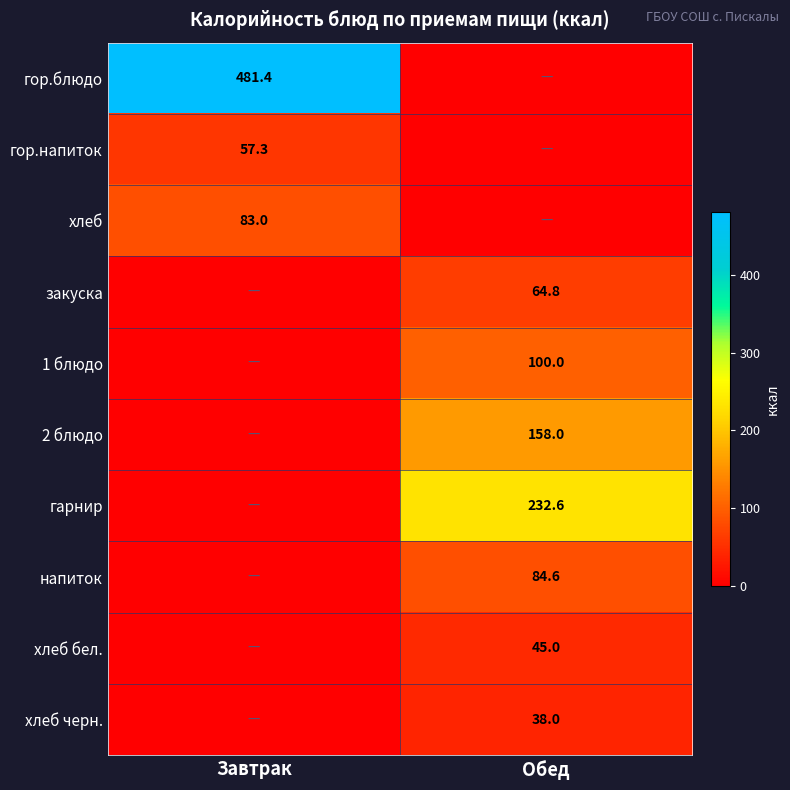

Is the value of гор.блюдо at Завтрак greater than the value of гарнир at Обед?

Yes